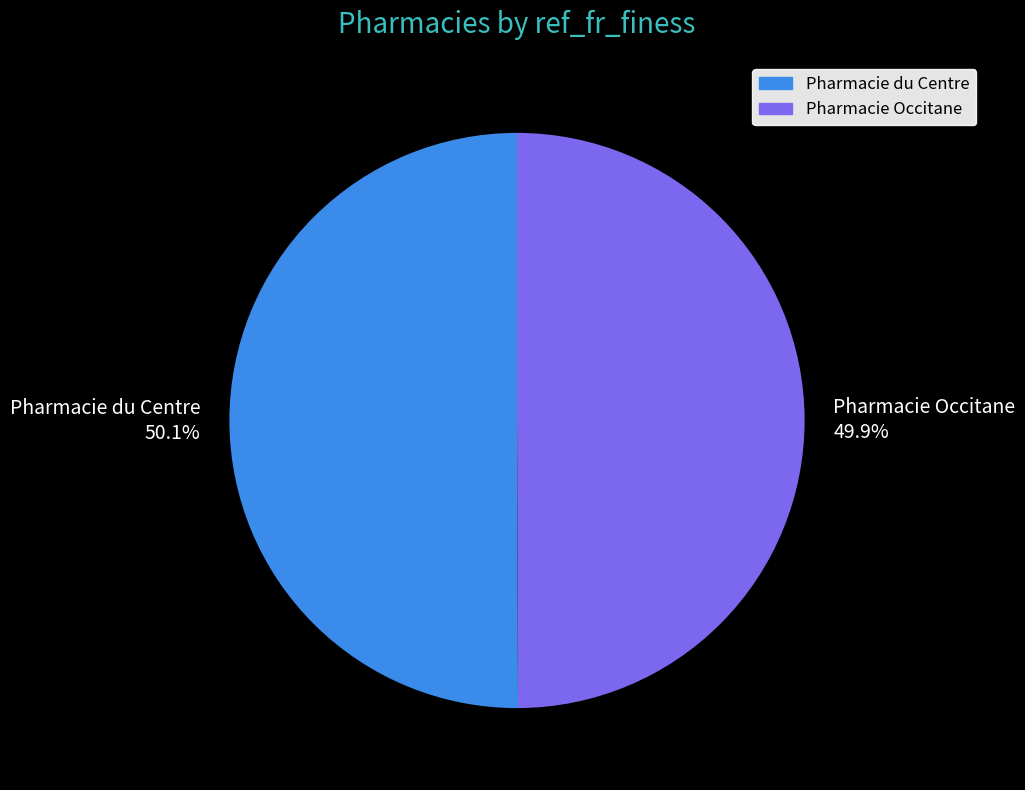

Count the number of slices in the pie.

2